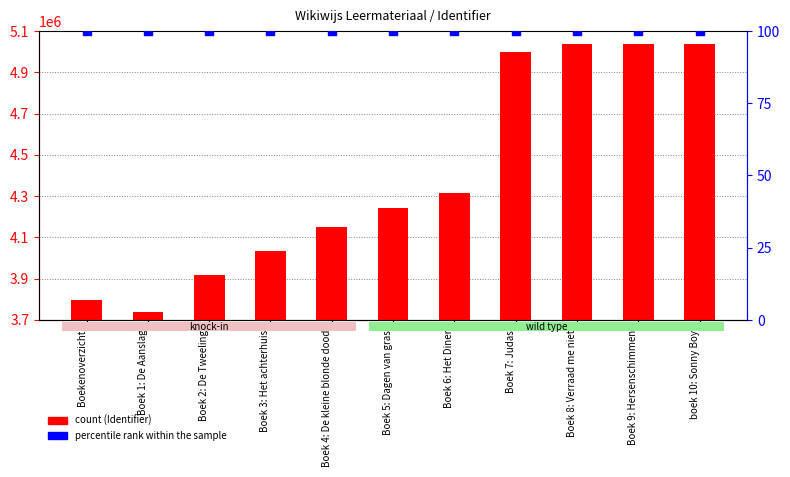

At how many categories does at least one series exceed 3399680?

11